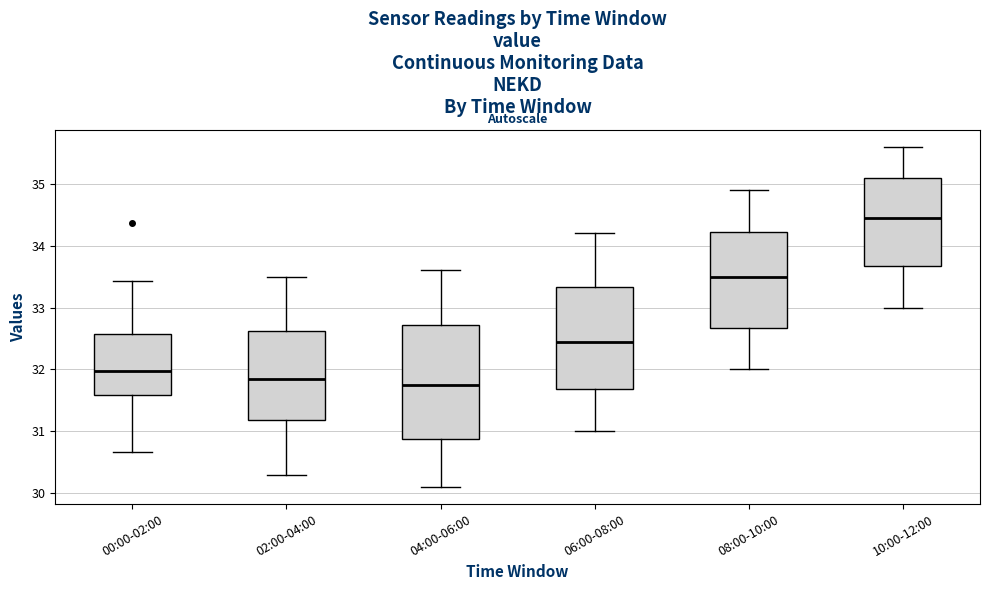

Where is the upper edge of the box for 00:00-02:00 on the y-axis? The values are not printed on the chart, so give them approximately, as read against the axis.

32.6